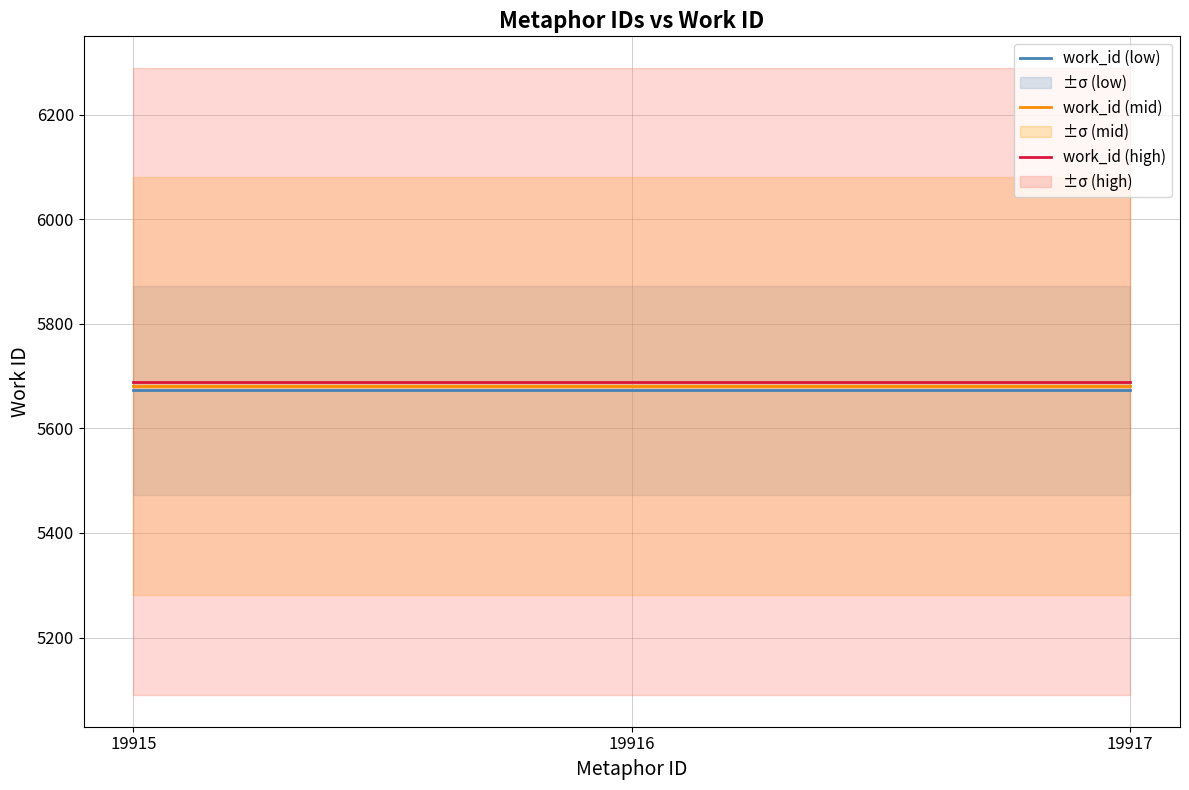

How many data points does each series have?

3